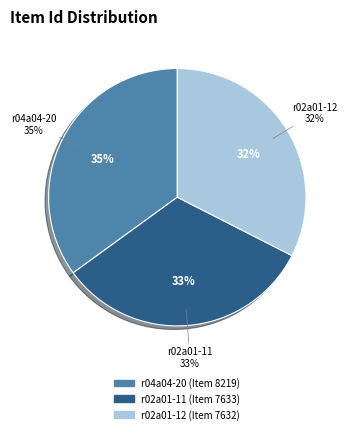

Is it true that r04a04-20 (Item 8219) is 35% of the pie?

True